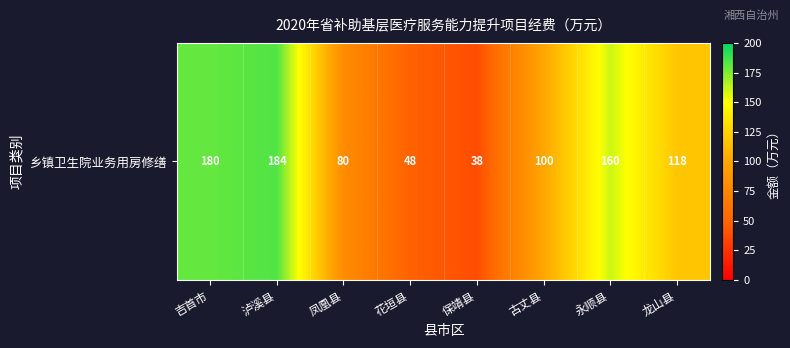

Where is the data nearest to the value 111?

龙山县